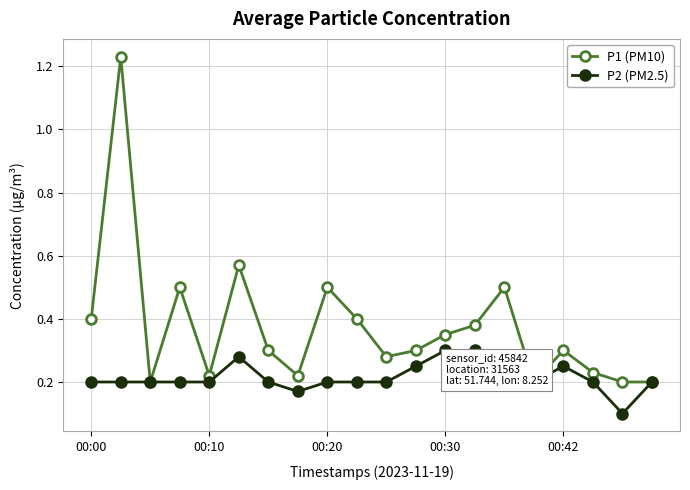

Is the value of P2 (PM2.5) at 7 greater than the value of P1 (PM10) at 19?

No